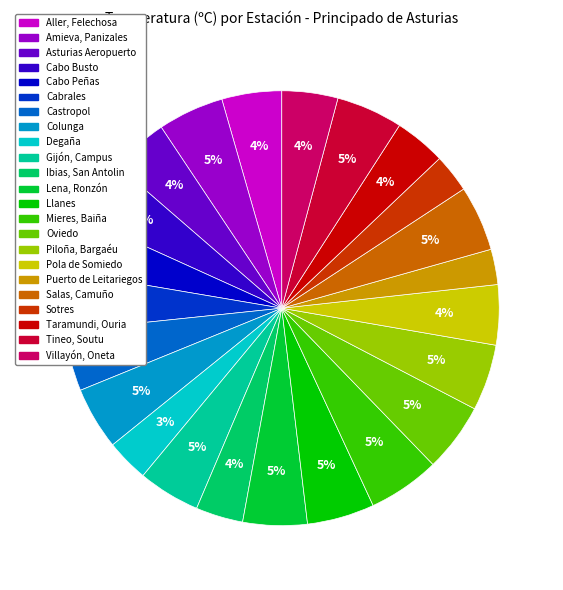

Does Puerto de Leitariegos represent more than half of the total?

No